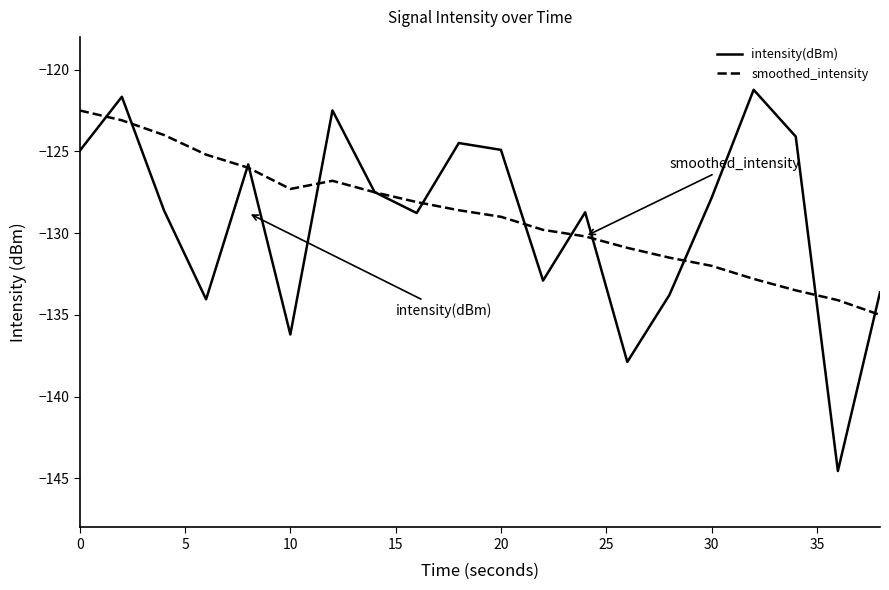

What are all the series names shown in the legend?

intensity(dBm), smoothed_intensity